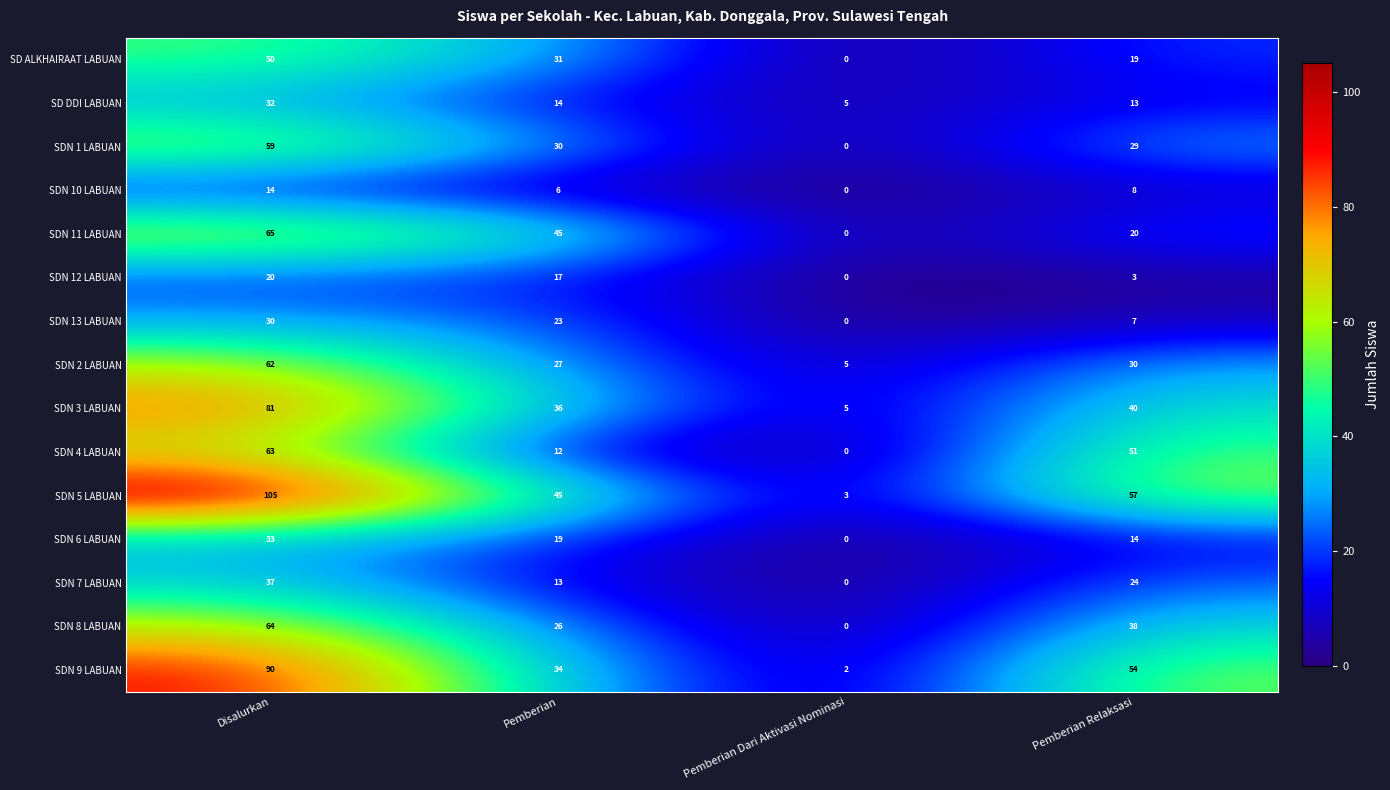

The SDN 11 LABUAN series shows 45 at Pemberian. True or false?

True